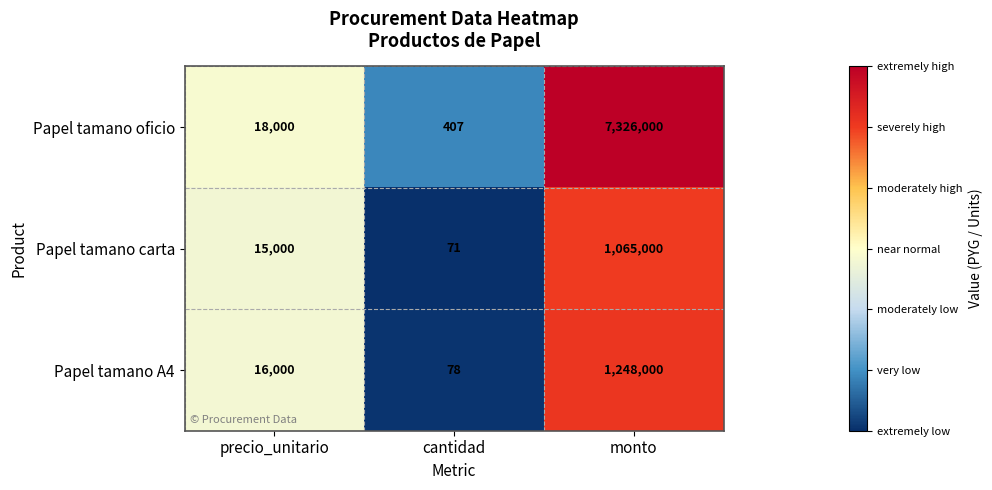

The value of Papel tamano A4 at cantidad is 22. True or false?

False